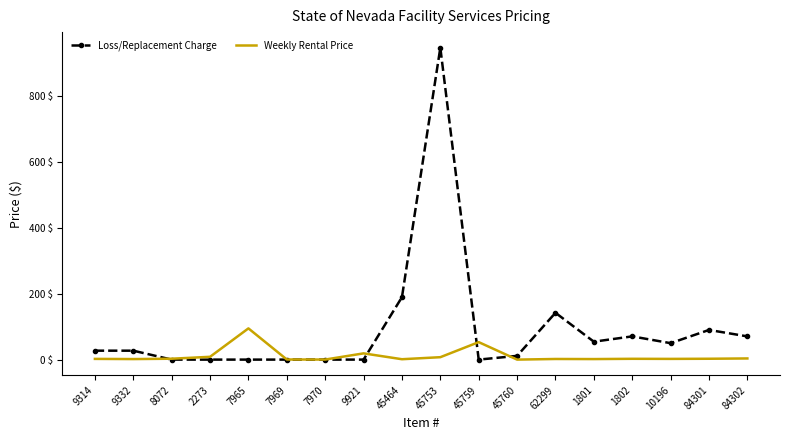

Rank the series by their maximum value, from highest to lowest.

Loss/Replacement Charge, Weekly Rental Price